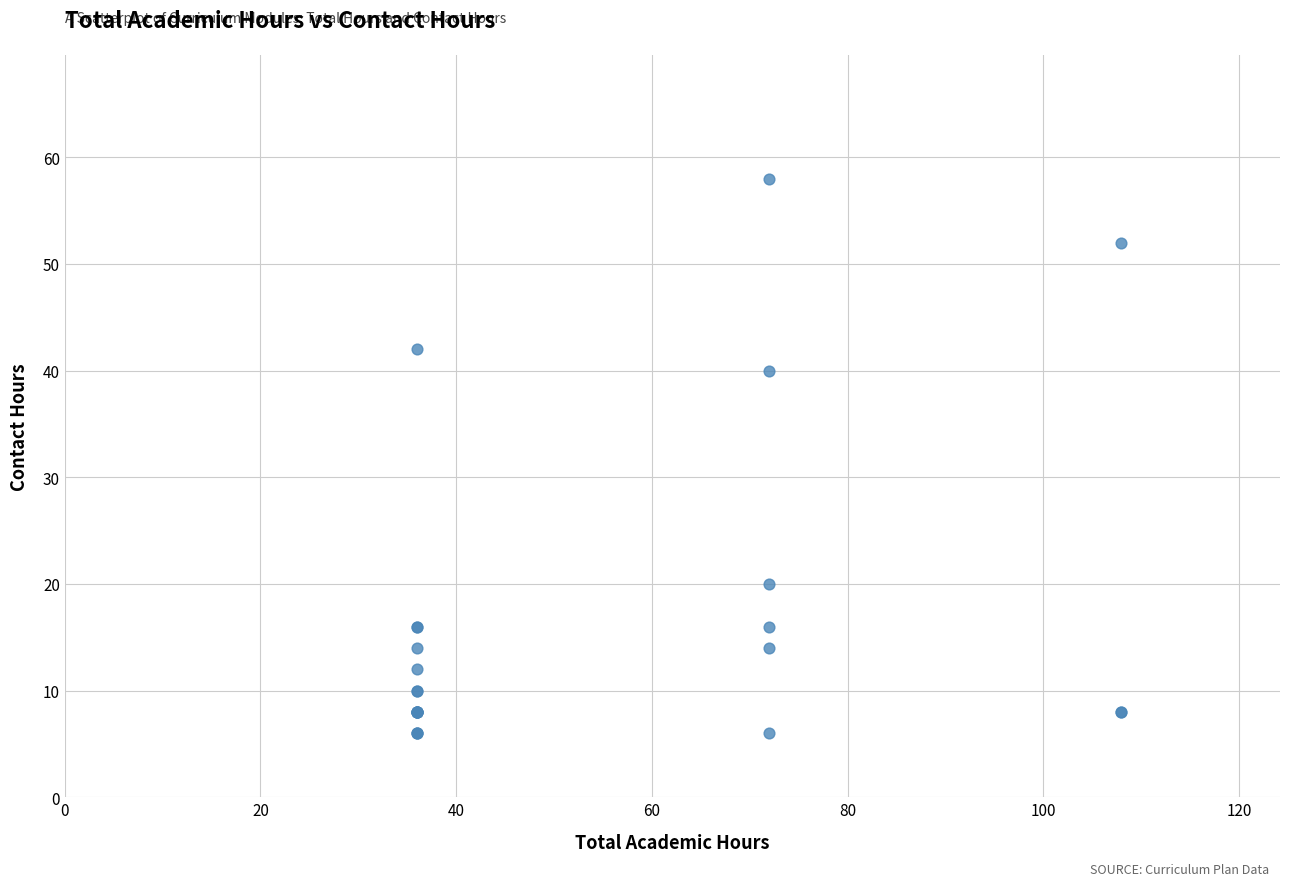

What Y value in the scatter plot is closest to 32?

40